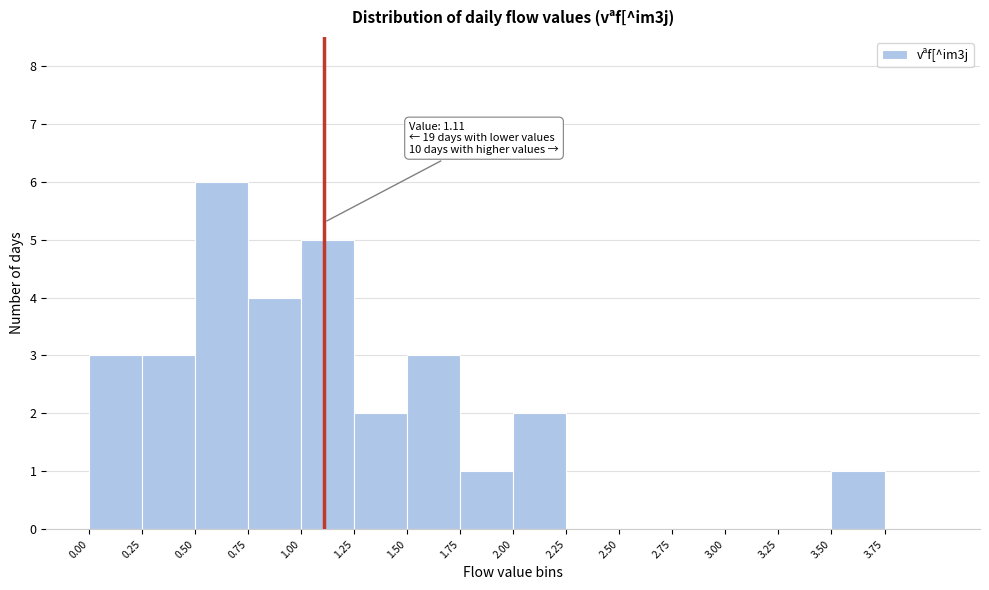

Which range on the x-axis has the tallest bar?

0.50 to 0.75